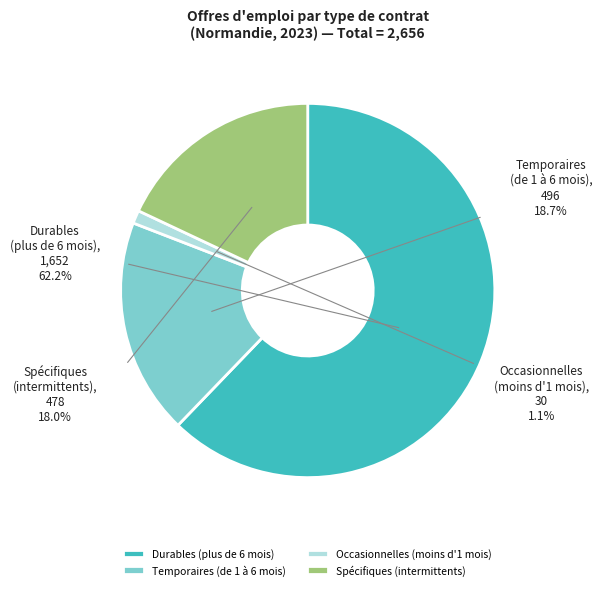

To the nearest percent, what is the difference between the largest and smallest slice percentages?

61%